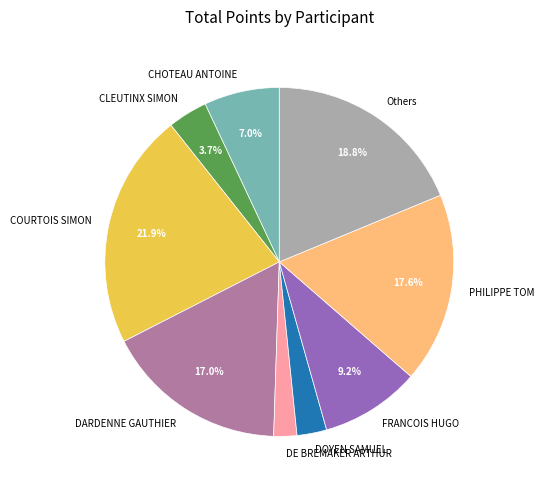

Approximately how many times larger is the value at CHOTEAU ANTOINE compared to PHILIPPE TOM?

0.4